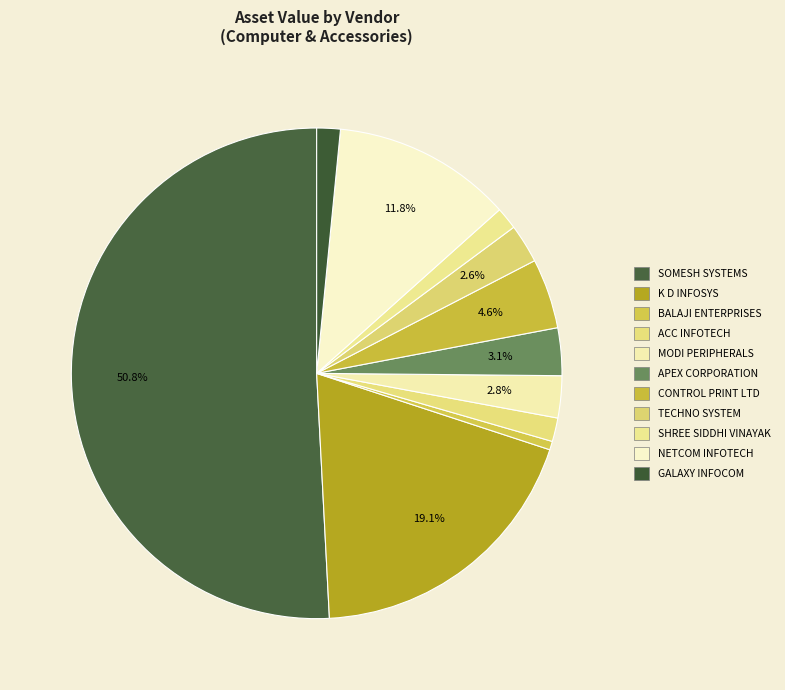

Count the number of slices in the pie.

11